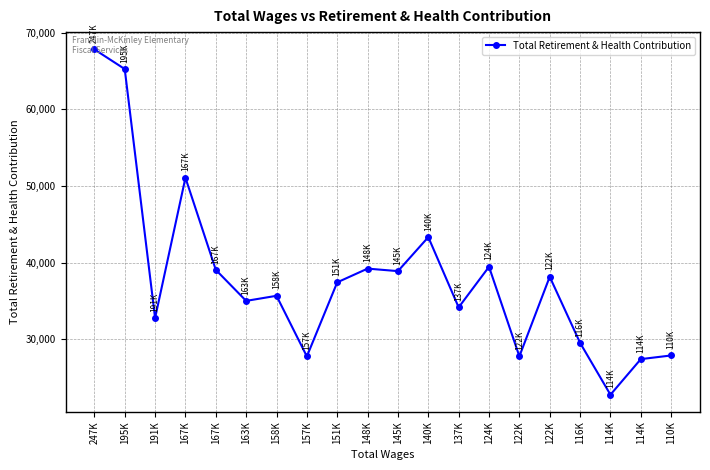

What is the change in value from 195K to 124K?

-25793